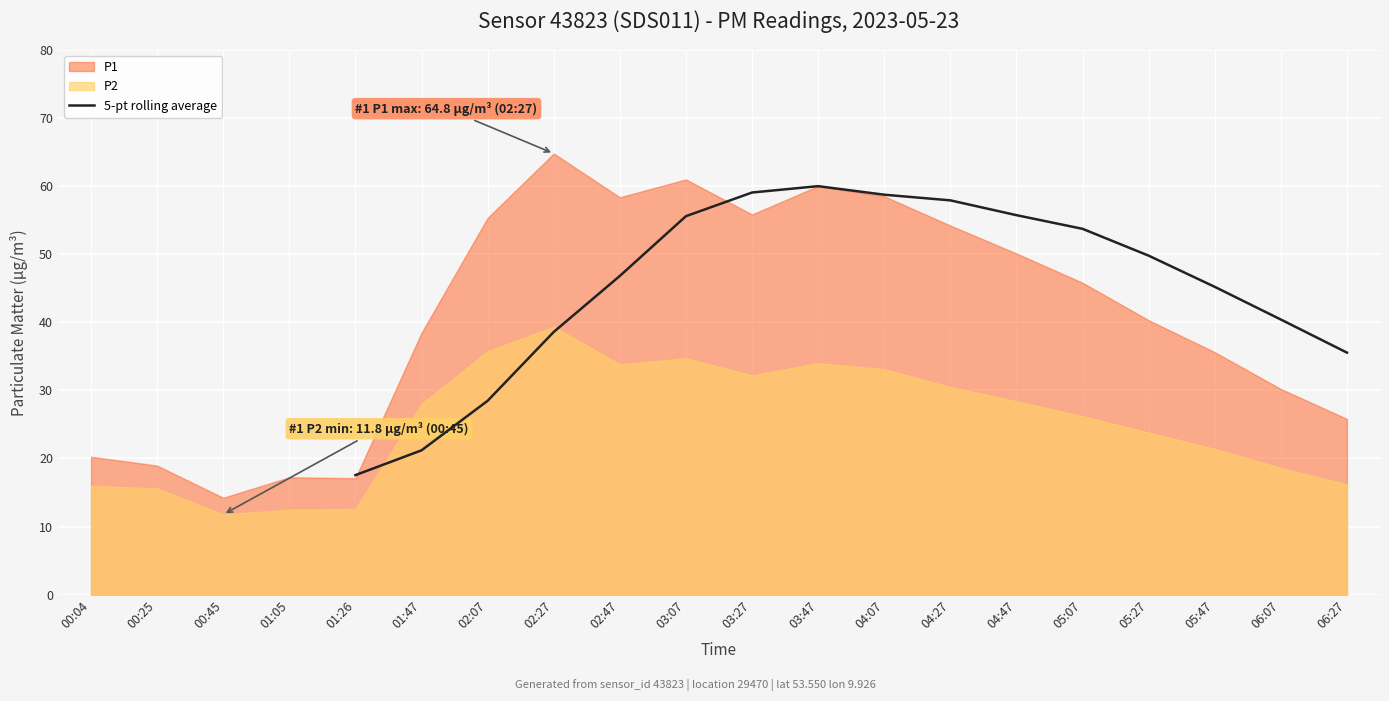

How many points are higher than both their immediate neighbors (excluding endpoints)?

1